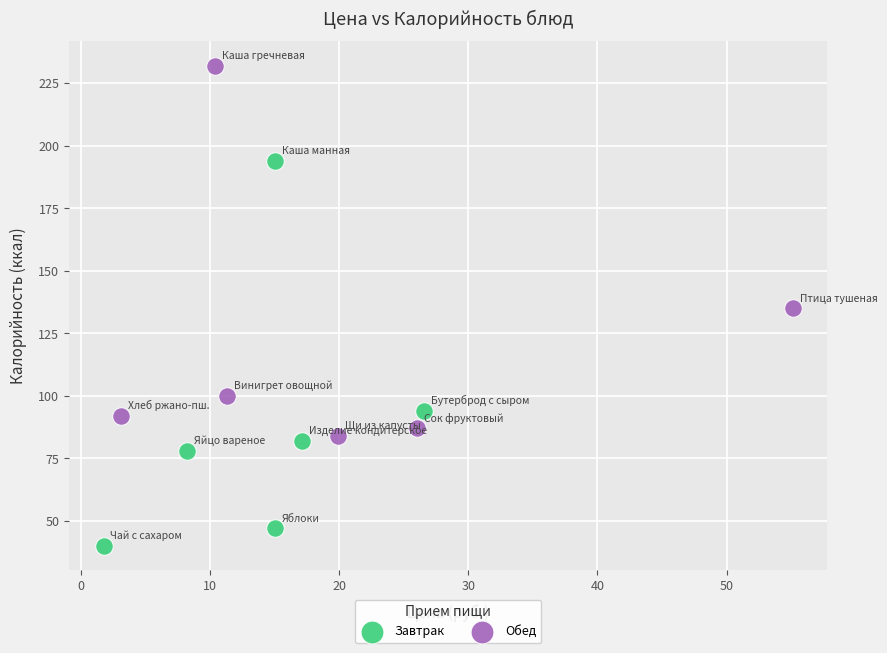

Which series reaches the minimum Y coordinate?

Завтрак